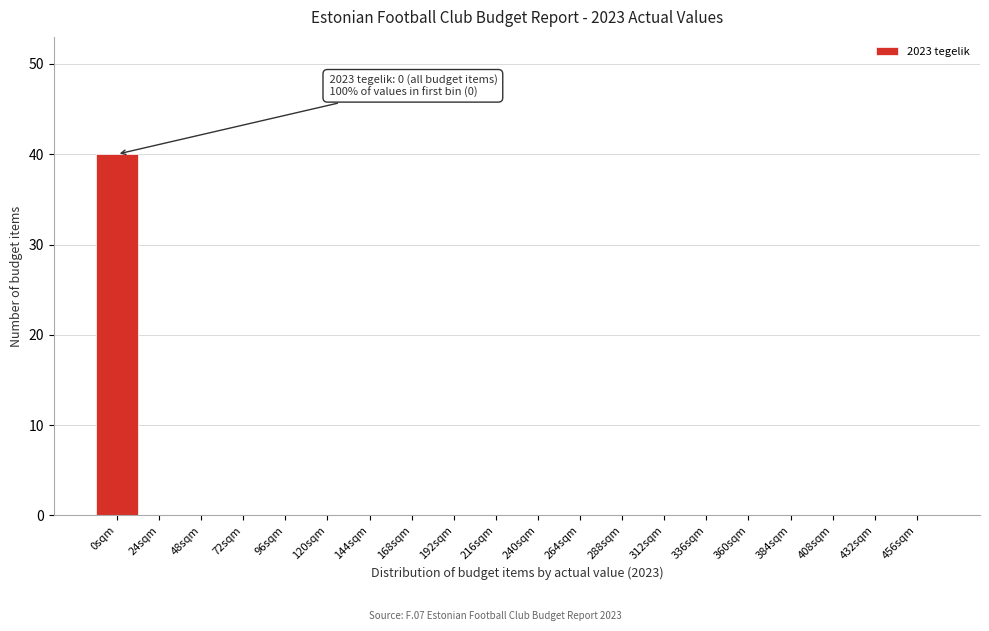

Reading right to left, transcribe all the data shown in this chart.

456sqm=0	432sqm=0	408sqm=0	384sqm=0	360sqm=0	336sqm=0	312sqm=0	288sqm=0	264sqm=0	240sqm=0	216sqm=0	192sqm=0	168sqm=0	144sqm=0	120sqm=0	96sqm=0	72sqm=0	48sqm=0	24sqm=0	0sqm=40